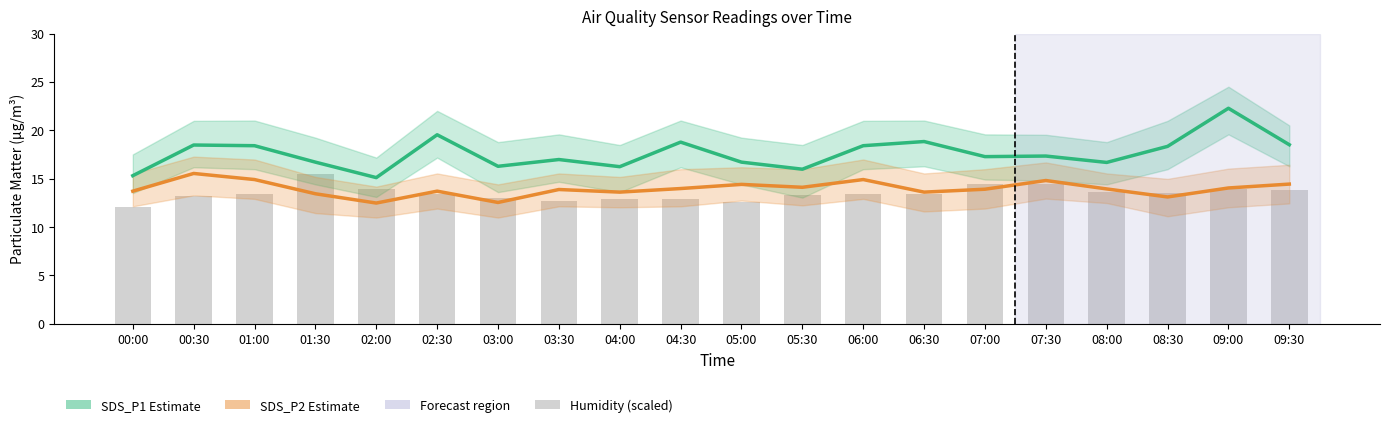

Where does the SDS_P1 (Estimate) series first go above 17?

00:30